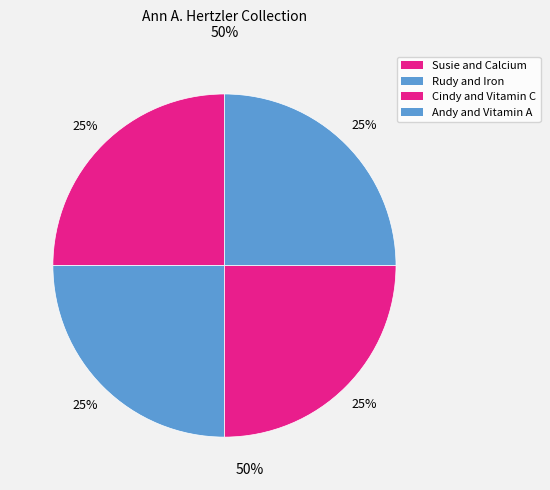

How many segments does this pie chart have?

4